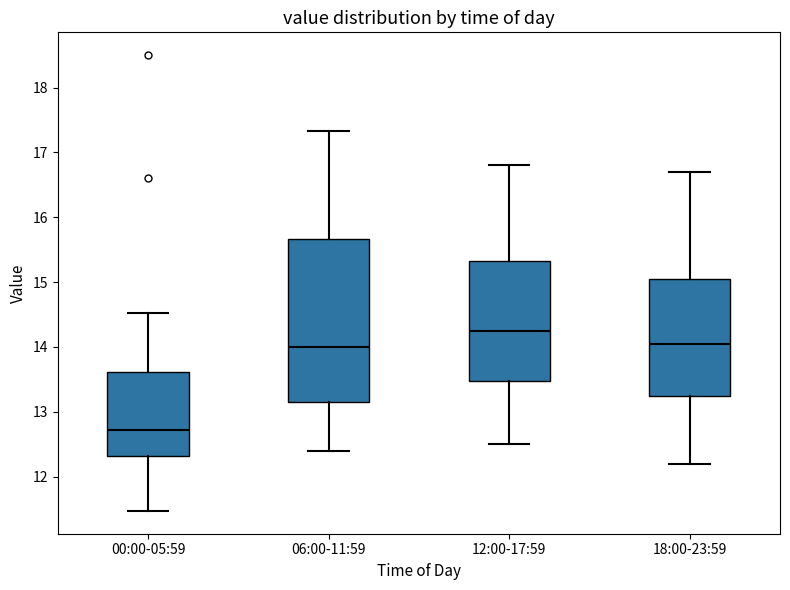

Where does the lower whisker of the box for 00:00-05:59 end on the y-axis? The values are not printed on the chart, so give them approximately, as read against the axis.

11.5